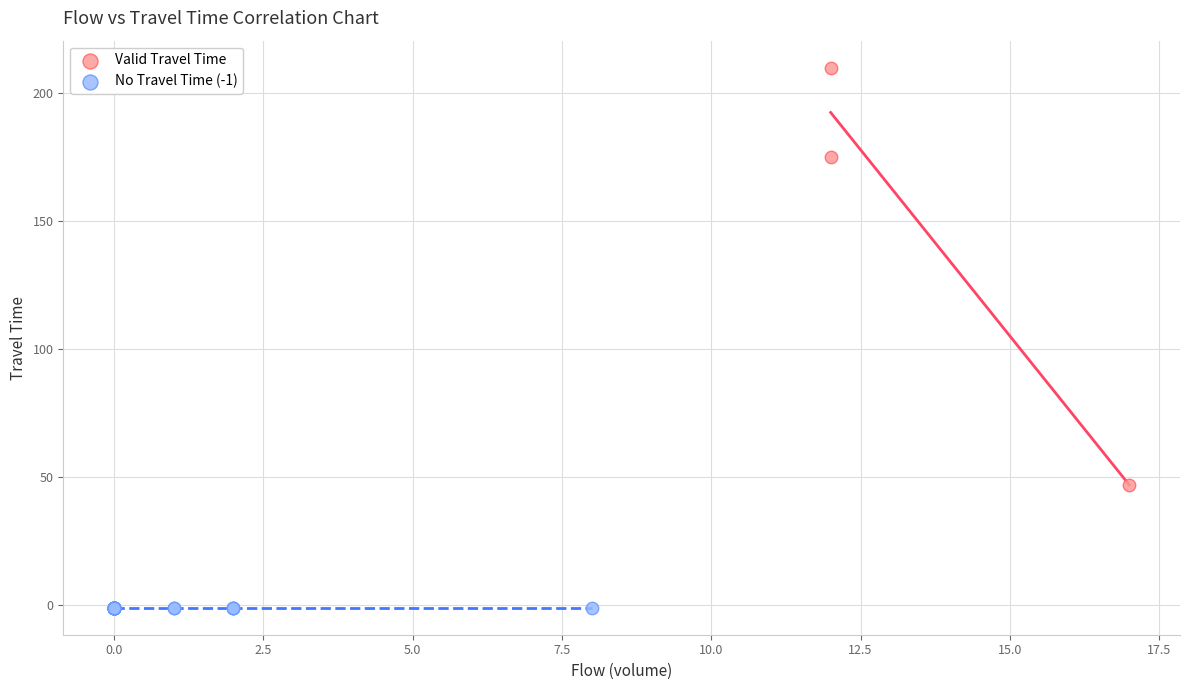

Which series reaches the minimum Y coordinate?

No Travel Time (-1)